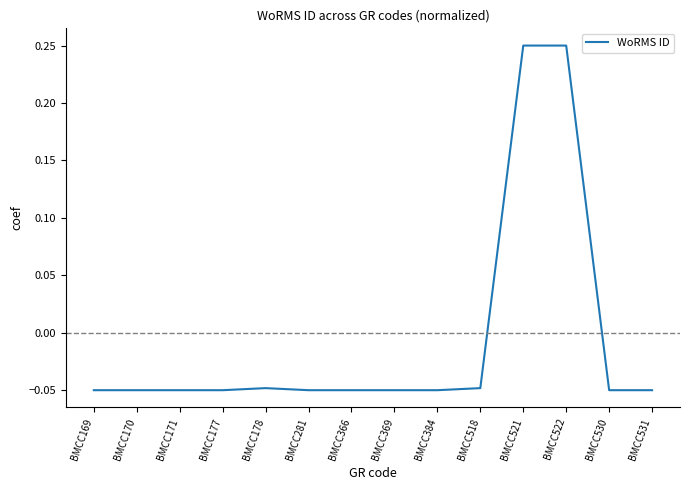

Where does the data first go above 0?

BMCC521